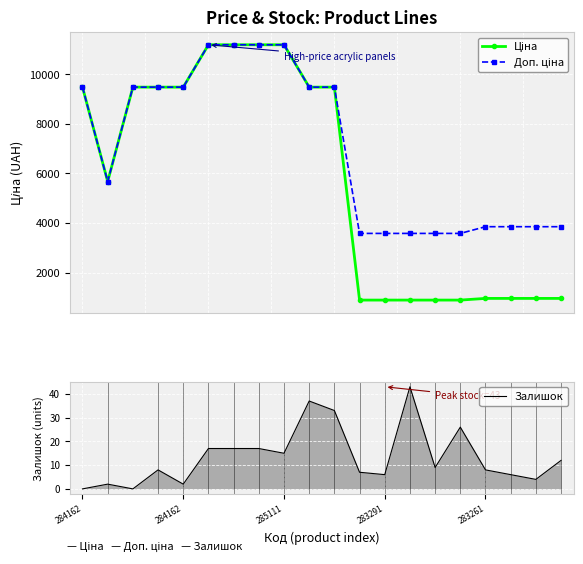

List the series in order of their overall mean, highest first.

Доп. ціна, Ціна, Залишок